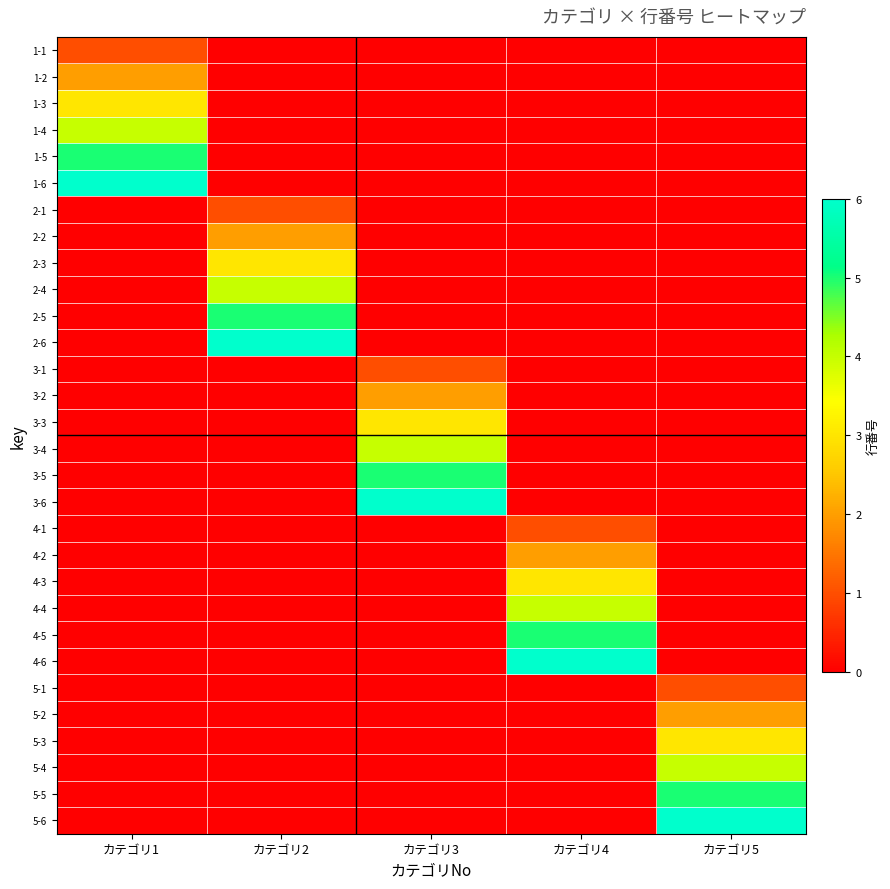

Reading left to right, extract all data points from this chart.

1-1: カテゴリ1=1	カテゴリ2=0	カテゴリ3=0	カテゴリ4=0	カテゴリ5=0
1-2: カテゴリ1=2	カテゴリ2=0	カテゴリ3=0	カテゴリ4=0	カテゴリ5=0
1-3: カテゴリ1=3	カテゴリ2=0	カテゴリ3=0	カテゴリ4=0	カテゴリ5=0
1-4: カテゴリ1=4	カテゴリ2=0	カテゴリ3=0	カテゴリ4=0	カテゴリ5=0
1-5: カテゴリ1=5	カテゴリ2=0	カテゴリ3=0	カテゴリ4=0	カテゴリ5=0
1-6: カテゴリ1=6	カテゴリ2=0	カテゴリ3=0	カテゴリ4=0	カテゴリ5=0
2-1: カテゴリ1=0	カテゴリ2=1	カテゴリ3=0	カテゴリ4=0	カテゴリ5=0
2-2: カテゴリ1=0	カテゴリ2=2	カテゴリ3=0	カテゴリ4=0	カテゴリ5=0
2-3: カテゴリ1=0	カテゴリ2=3	カテゴリ3=0	カテゴリ4=0	カテゴリ5=0
2-4: カテゴリ1=0	カテゴリ2=4	カテゴリ3=0	カテゴリ4=0	カテゴリ5=0
2-5: カテゴリ1=0	カテゴリ2=5	カテゴリ3=0	カテゴリ4=0	カテゴリ5=0
2-6: カテゴリ1=0	カテゴリ2=6	カテゴリ3=0	カテゴリ4=0	カテゴリ5=0
3-1: カテゴリ1=0	カテゴリ2=0	カテゴリ3=1	カテゴリ4=0	カテゴリ5=0
3-2: カテゴリ1=0	カテゴリ2=0	カテゴリ3=2	カテゴリ4=0	カテゴリ5=0
3-3: カテゴリ1=0	カテゴリ2=0	カテゴリ3=3	カテゴリ4=0	カテゴリ5=0
3-4: カテゴリ1=0	カテゴリ2=0	カテゴリ3=4	カテゴリ4=0	カテゴリ5=0
3-5: カテゴリ1=0	カテゴリ2=0	カテゴリ3=5	カテゴリ4=0	カテゴリ5=0
3-6: カテゴリ1=0	カテゴリ2=0	カテゴリ3=6	カテゴリ4=0	カテゴリ5=0
4-1: カテゴリ1=0	カテゴリ2=0	カテゴリ3=0	カテゴリ4=1	カテゴリ5=0
4-2: カテゴリ1=0	カテゴリ2=0	カテゴリ3=0	カテゴリ4=2	カテゴリ5=0
4-3: カテゴリ1=0	カテゴリ2=0	カテゴリ3=0	カテゴリ4=3	カテゴリ5=0
4-4: カテゴリ1=0	カテゴリ2=0	カテゴリ3=0	カテゴリ4=4	カテゴリ5=0
4-5: カテゴリ1=0	カテゴリ2=0	カテゴリ3=0	カテゴリ4=5	カテゴリ5=0
4-6: カテゴリ1=0	カテゴリ2=0	カテゴリ3=0	カテゴリ4=6	カテゴリ5=0
5-1: カテゴリ1=0	カテゴリ2=0	カテゴリ3=0	カテゴリ4=0	カテゴリ5=1
5-2: カテゴリ1=0	カテゴリ2=0	カテゴリ3=0	カテゴリ4=0	カテゴリ5=2
5-3: カテゴリ1=0	カテゴリ2=0	カテゴリ3=0	カテゴリ4=0	カテゴリ5=3
5-4: カテゴリ1=0	カテゴリ2=0	カテゴリ3=0	カテゴリ4=0	カテゴリ5=4
5-5: カテゴリ1=0	カテゴリ2=0	カテゴリ3=0	カテゴリ4=0	カテゴリ5=5
5-6: カテゴリ1=0	カテゴリ2=0	カテゴリ3=0	カテゴリ4=0	カテゴリ5=6